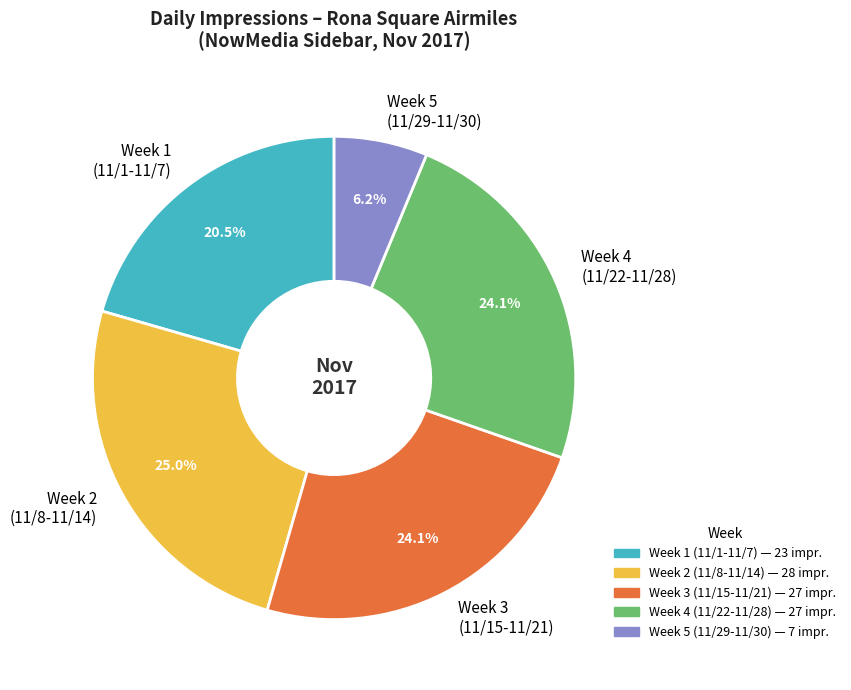

How much of the chart is everything except Week 2 (11/8-11/14)?

75.0%